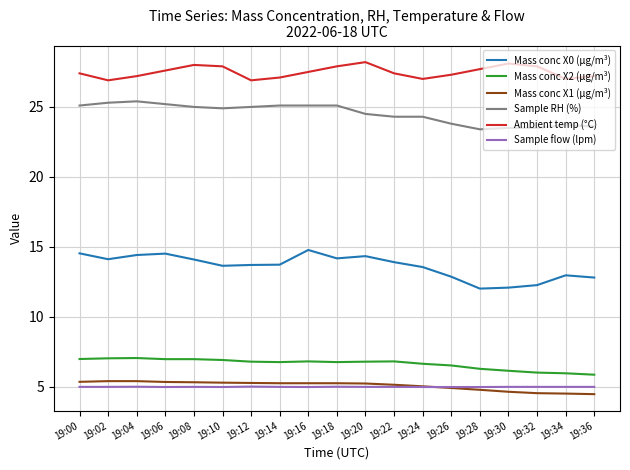

The value of Ambient temp (°C) at 19:02 is 18.4. True or false?

False